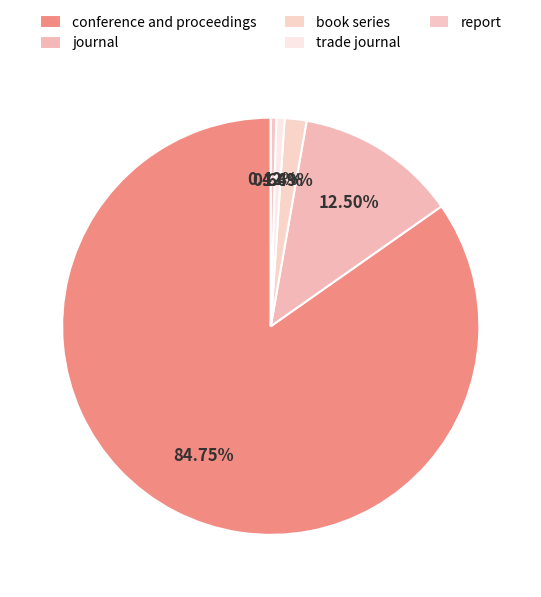

The conference and proceedings slice represents 70% of the pie. True or false?

False